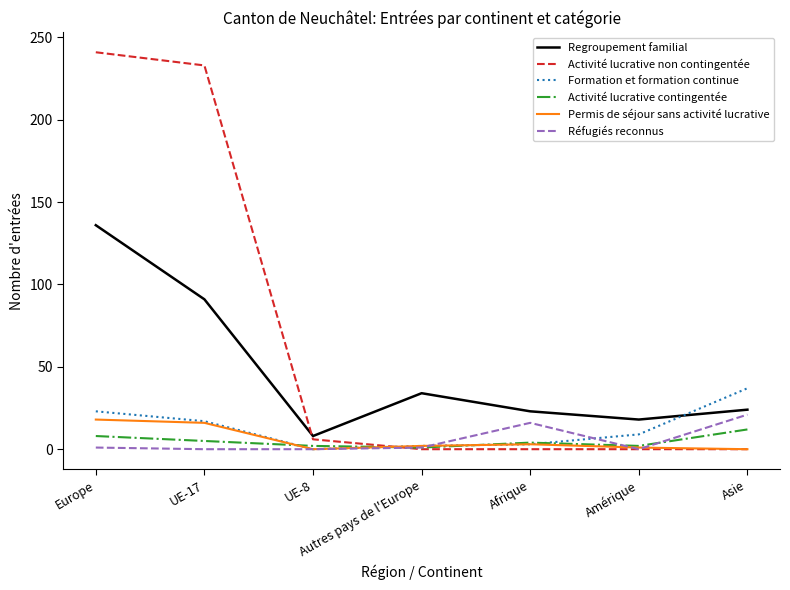

What is the average value of the Regroupement familial series?

48